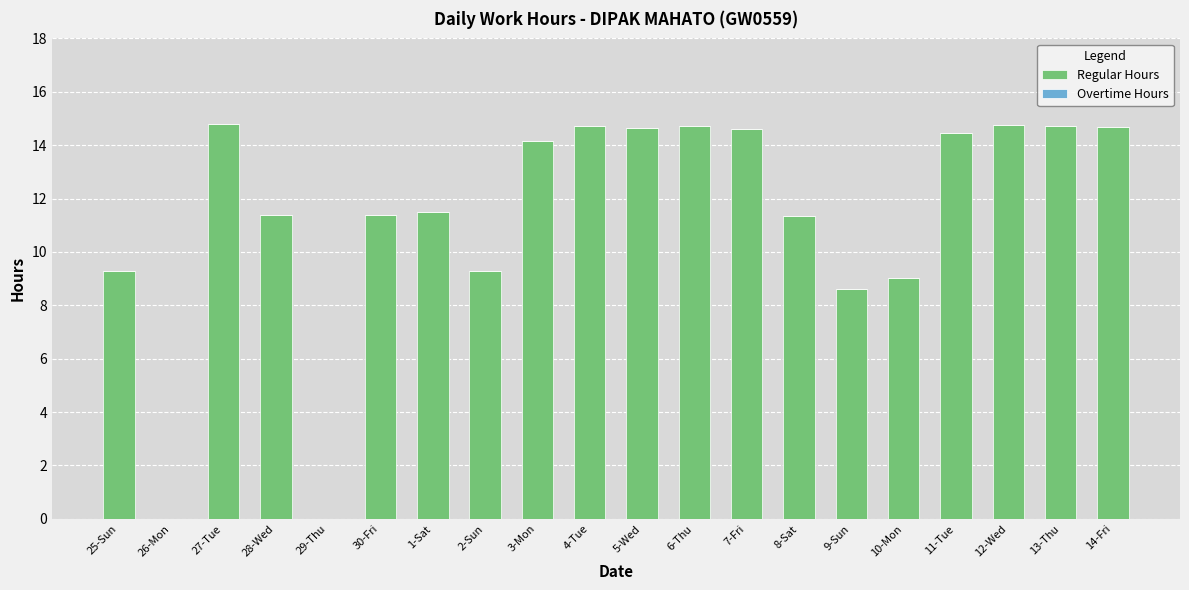

What is the sum of all values?

228.0